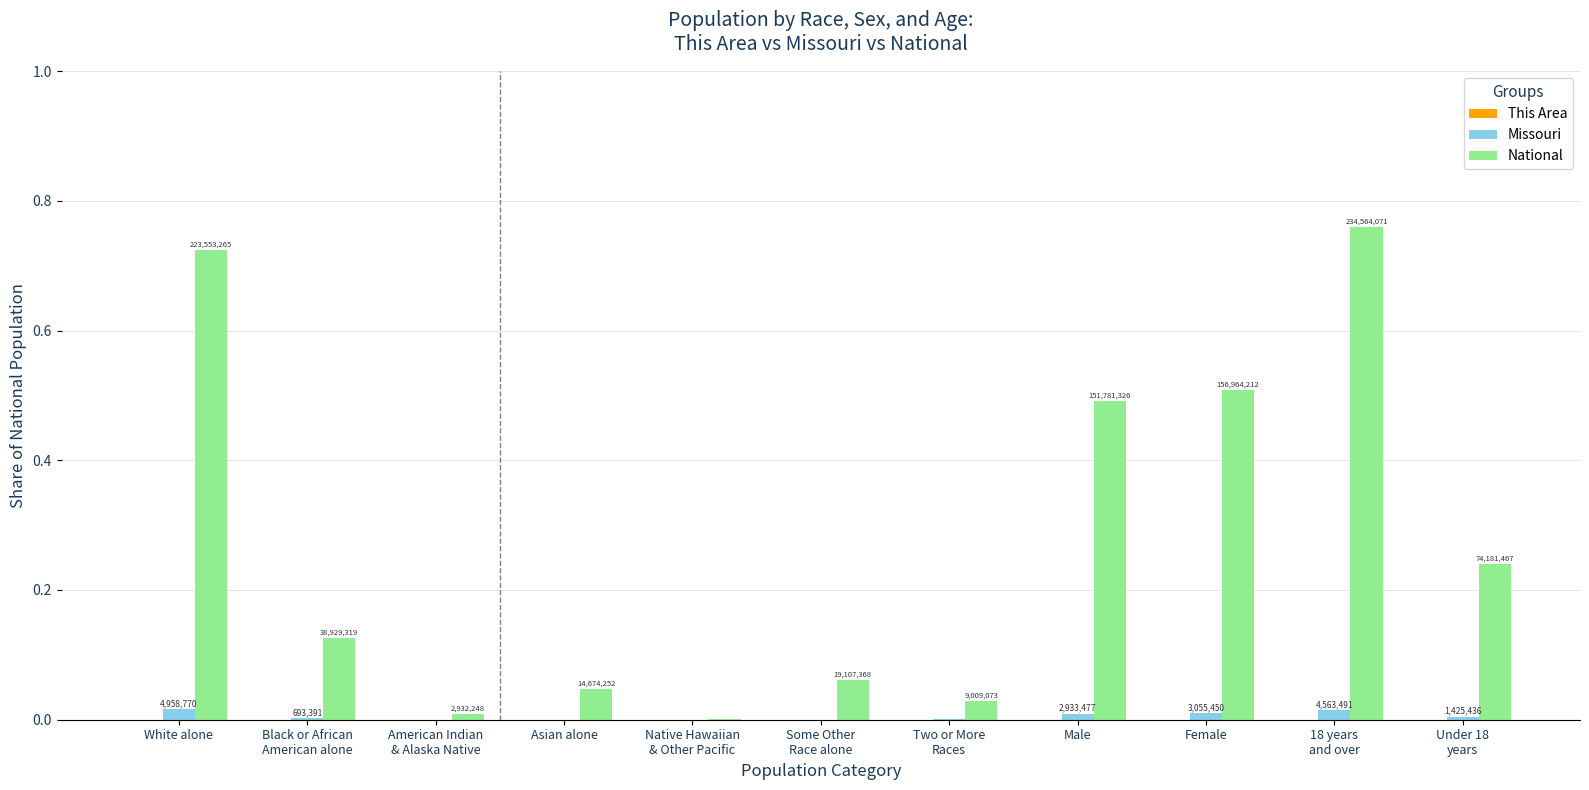

What is the sum of all National values?

3.0